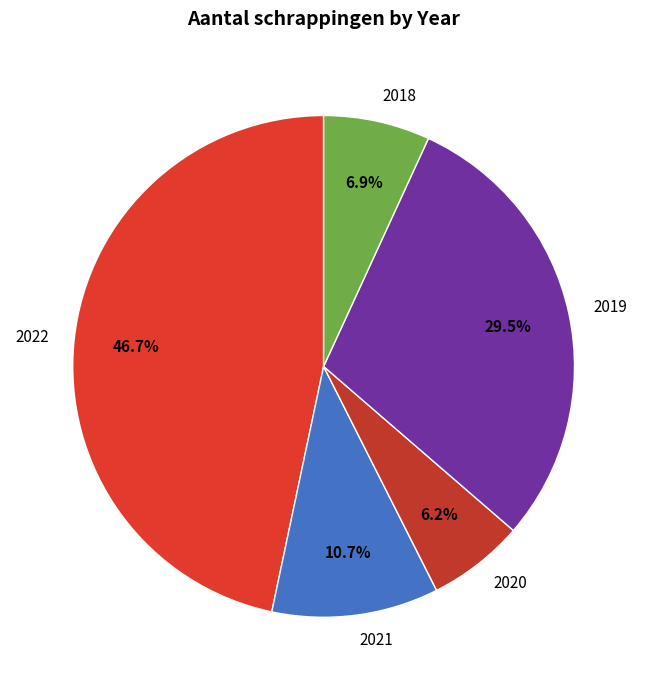

Does 2021 represent more than half of the total?

No